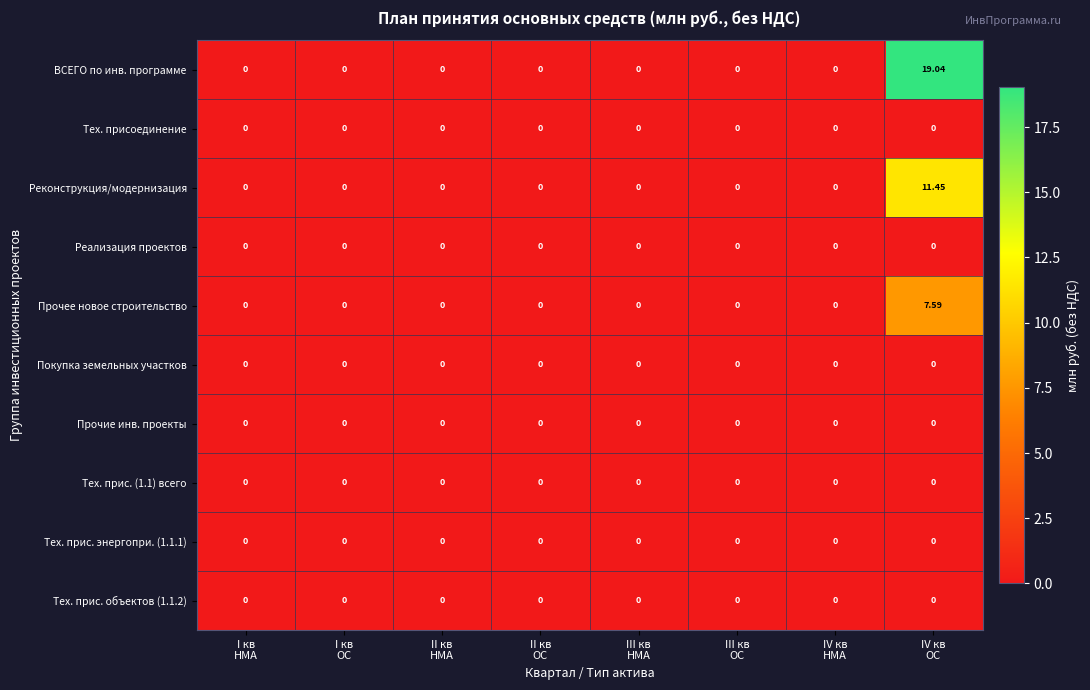

Which series has the widest spread of values?

ВСЕГО по инв. программе